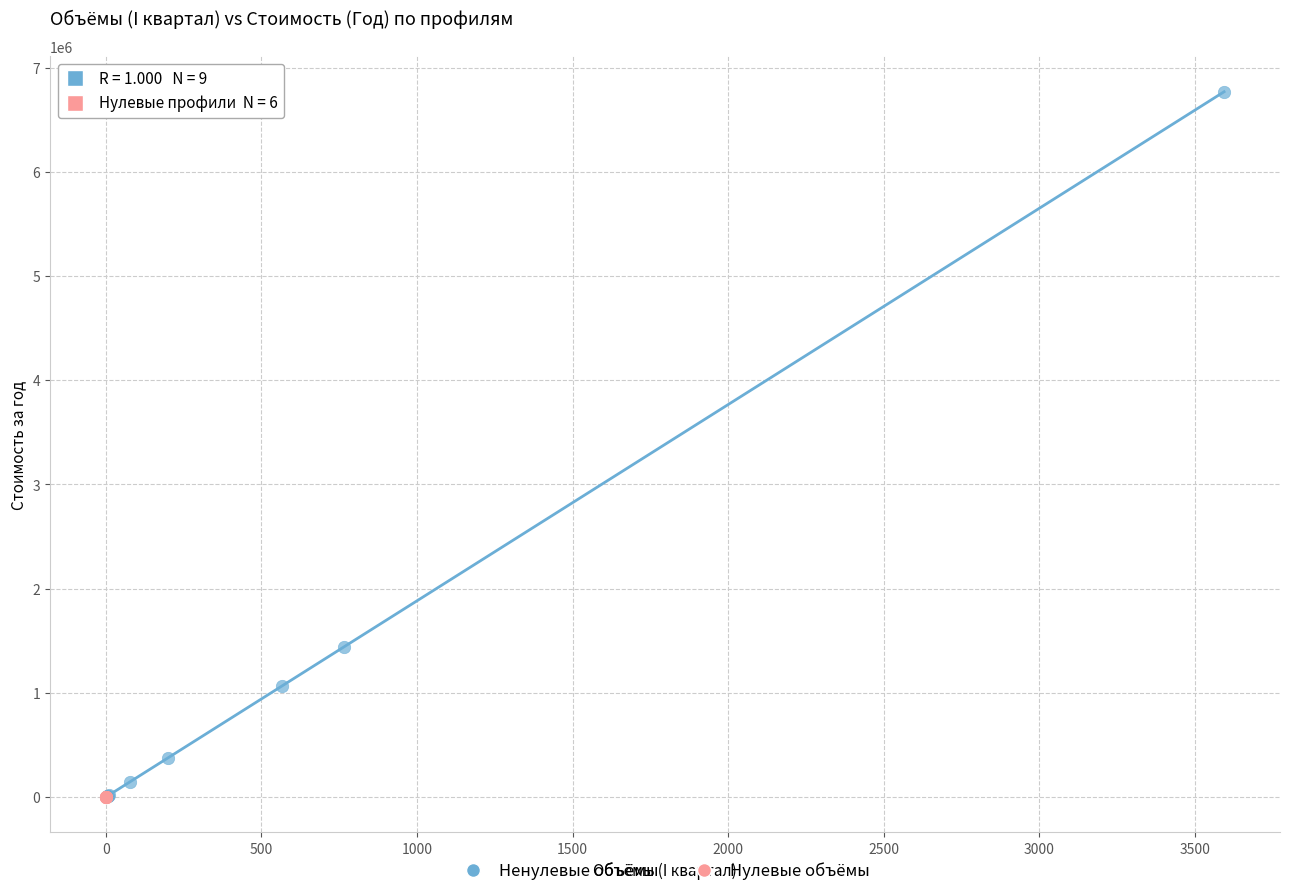

Which series reaches the maximum Y coordinate?

Ненулевые объёмы